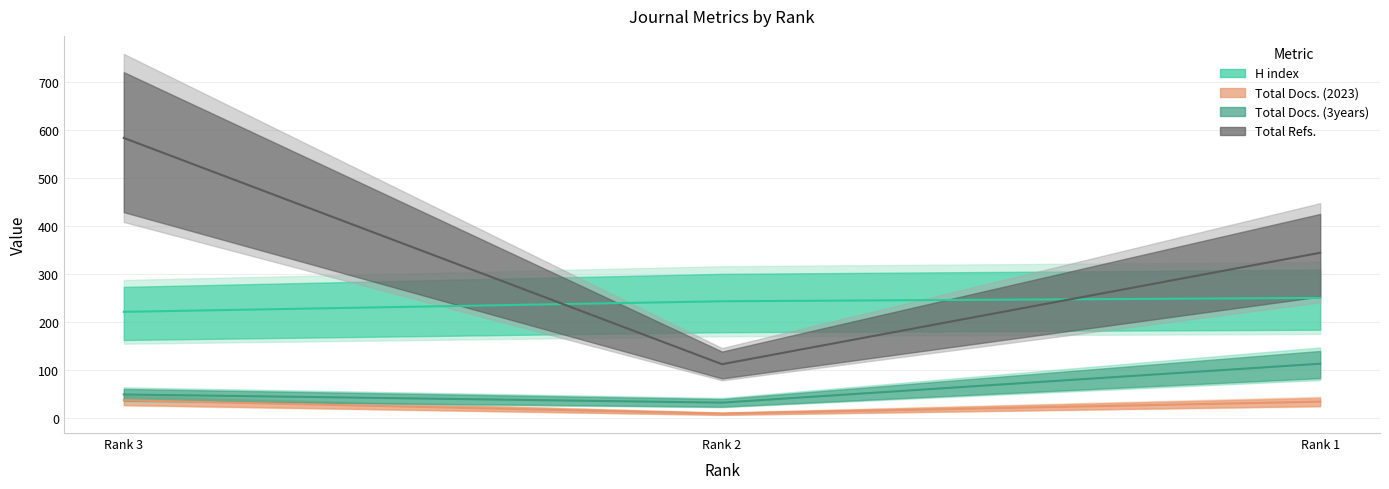

At which category does the chart reach its minimum across all series?

Rank 2